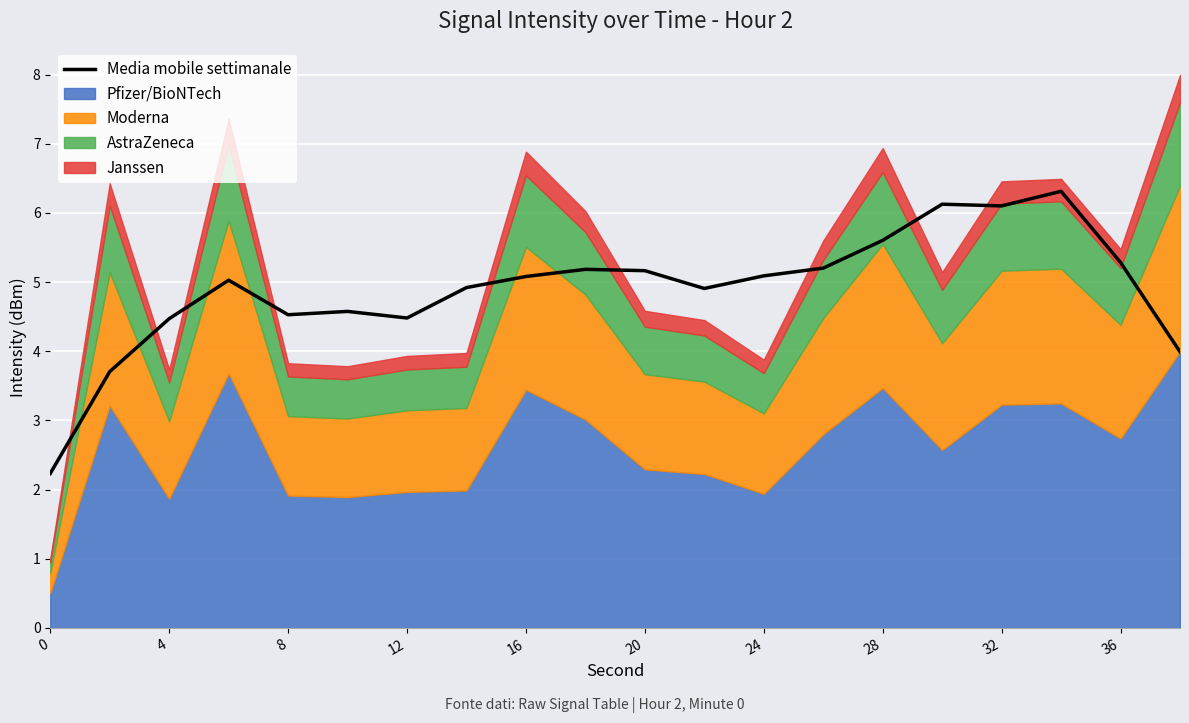

What is the average value?

4.9